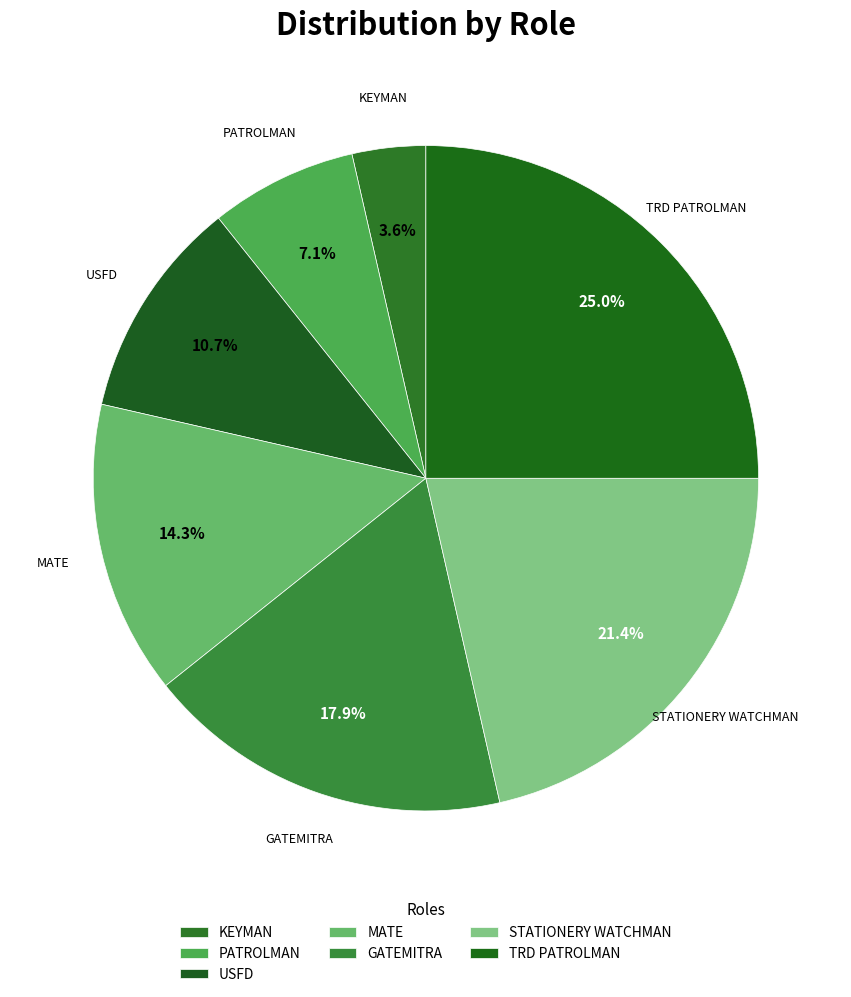

True or false: PATROLMAN accounts for 7% of the total.

True